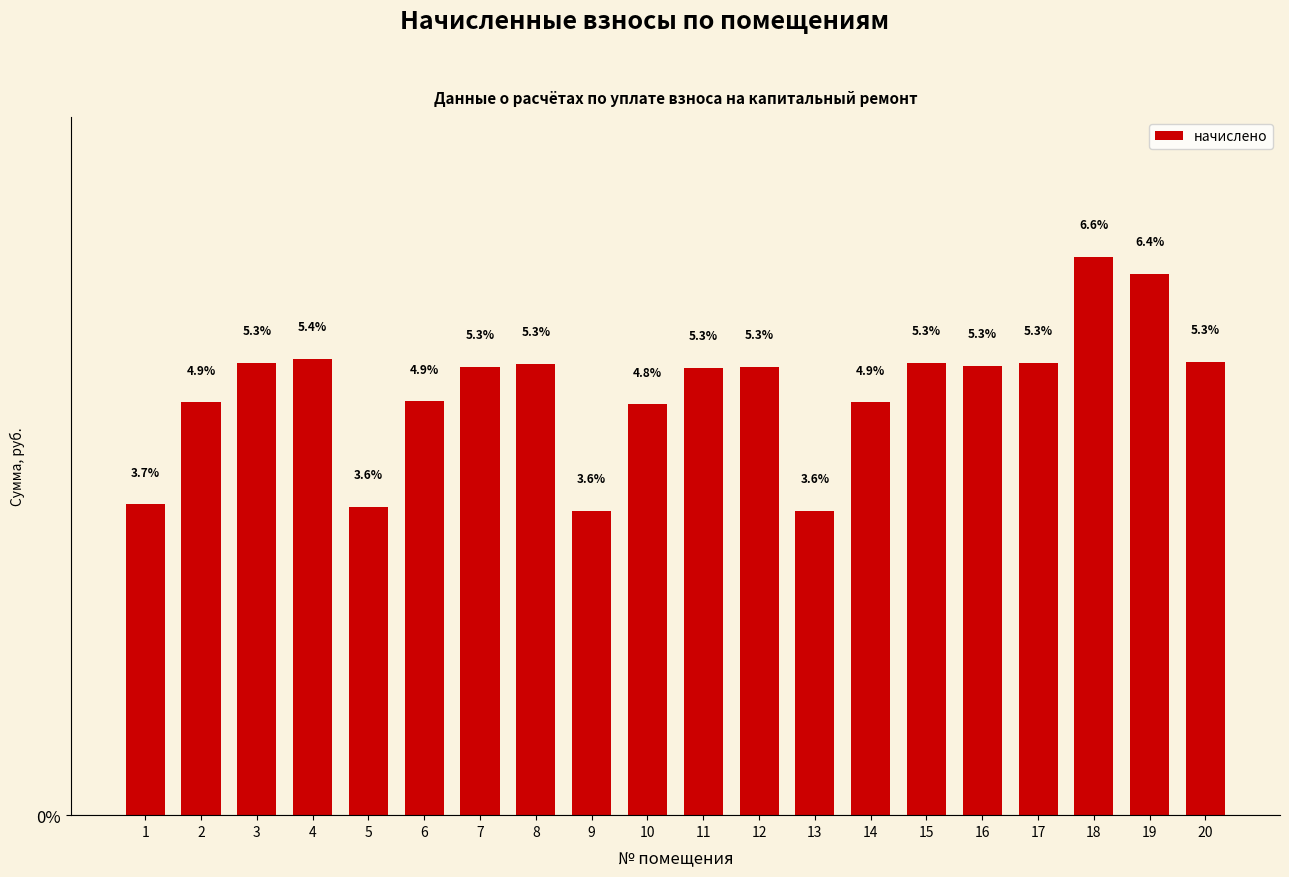

Where is the data nearest to the value 5?

6